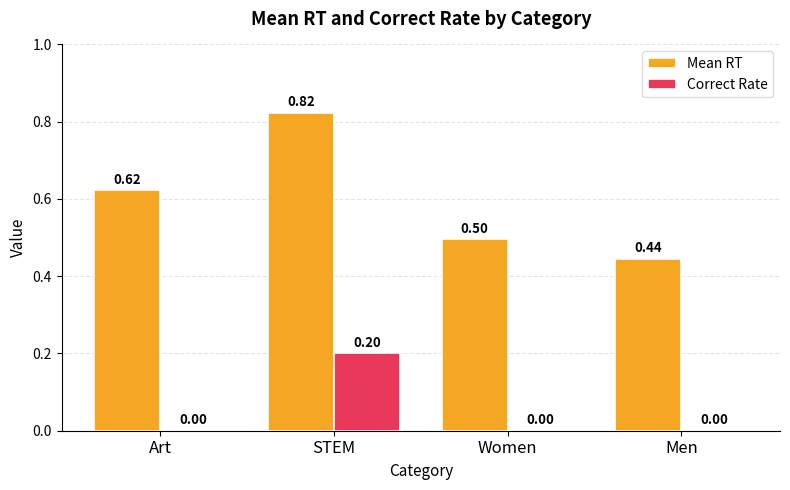

Which series changed the most between Women and Men?

Mean RT